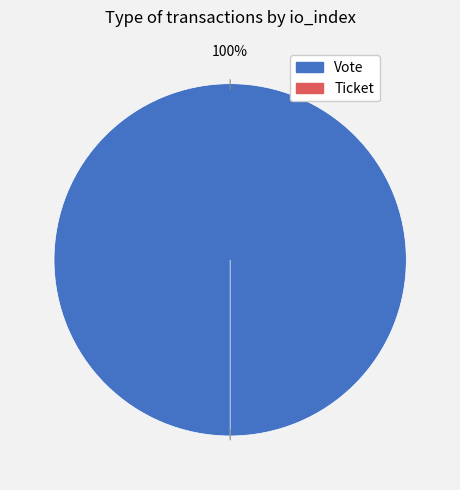

What is the largest slice in the pie chart?

Vote